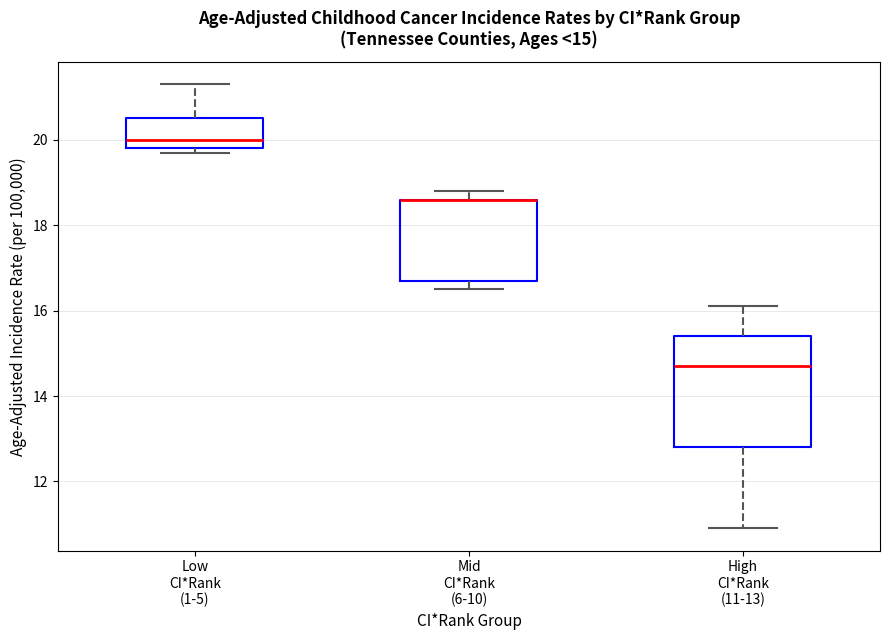

Which box is the tallest, from its lower edge to its upper edge?

High CI*Rank (11-13)